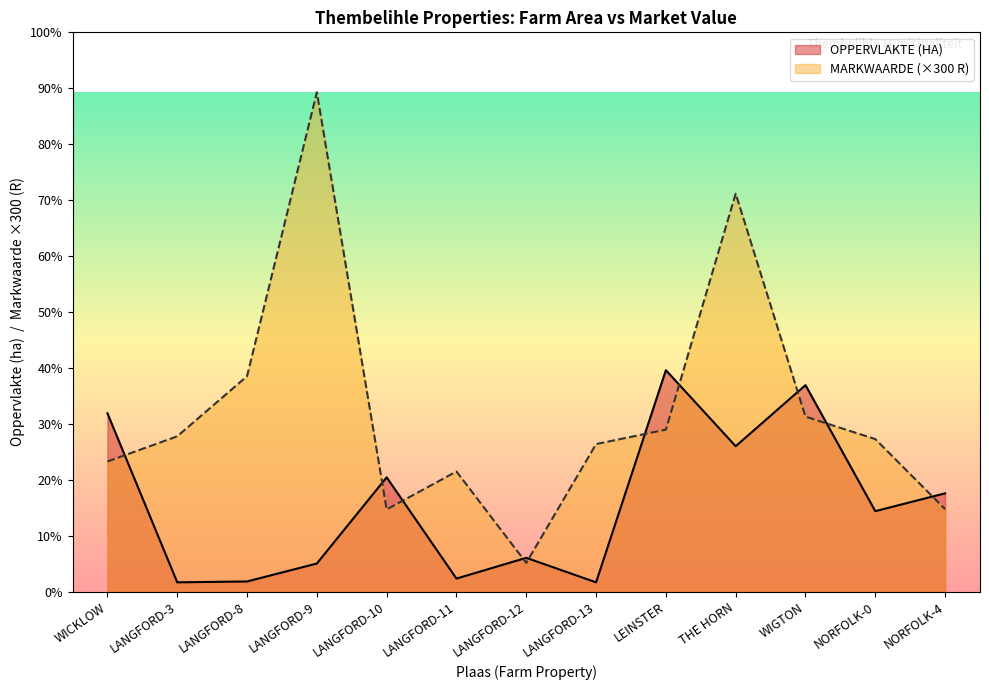

List the labels in order of OPPERVLAKTE (HA) value, smallest first.

LANGFORD-13, LANGFORD-3, LANGFORD-8, LANGFORD-11, LANGFORD-9, LANGFORD-12, NORFOLK-0, NORFOLK-4, LANGFORD-10, THE HORN, WICKLOW, WIGTON, LEINSTER